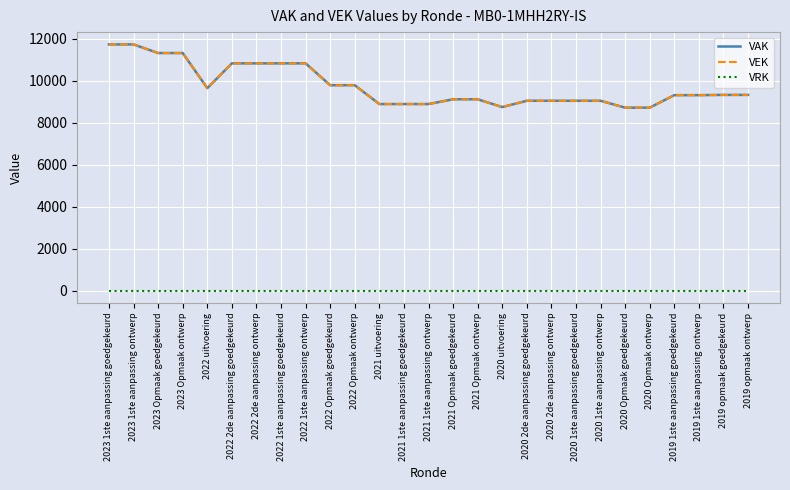

Which series changed the most between 2023 1ste aanpassing ontwerp and 2021 uitvoering?

VAK